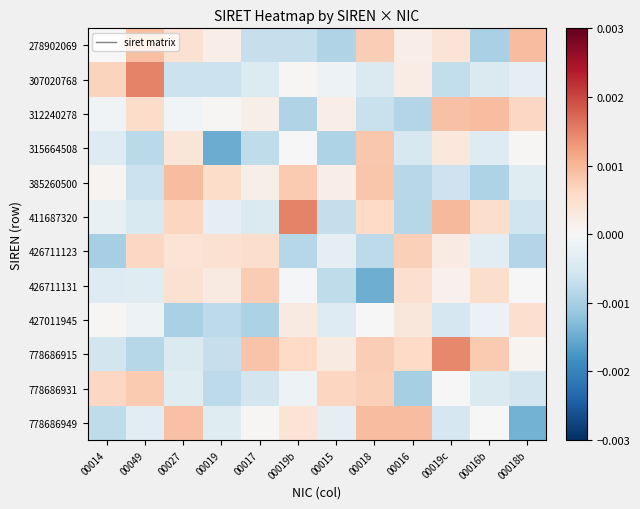

At which category is the sum across all series the highest?

00019c